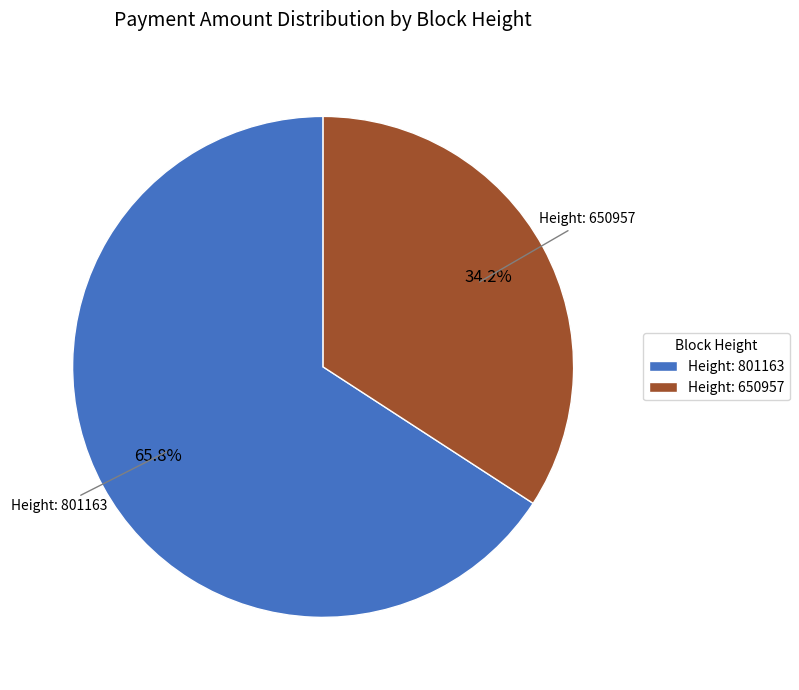

To the nearest percent, what is the average slice percentage?

50%